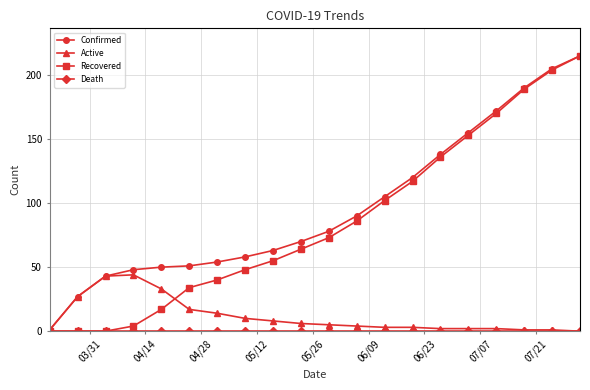

What is the maximum value shown in the chart?

215